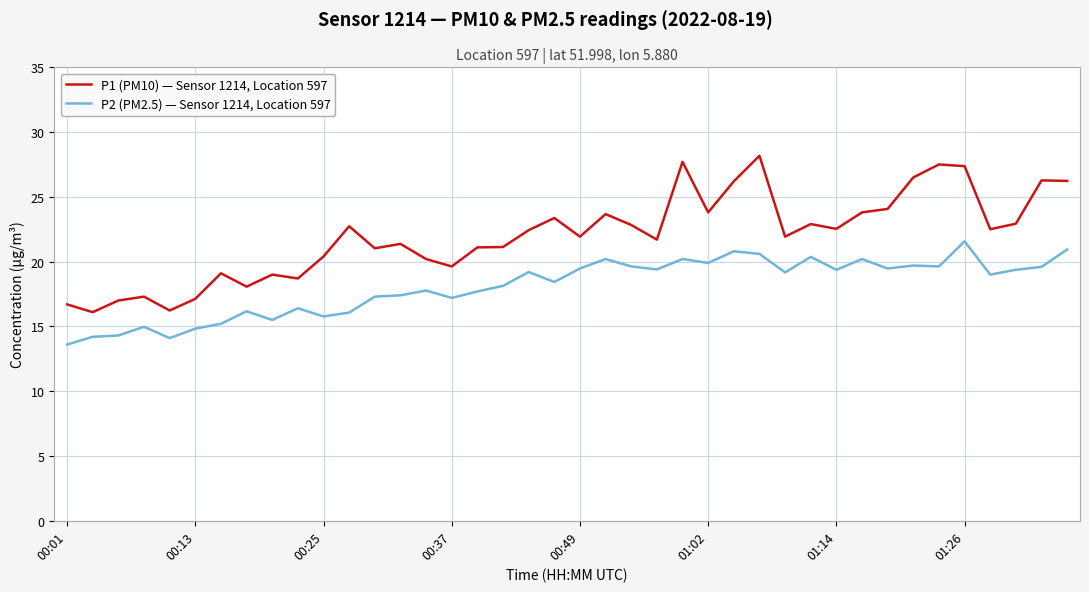

How many series are shown in this chart?

2